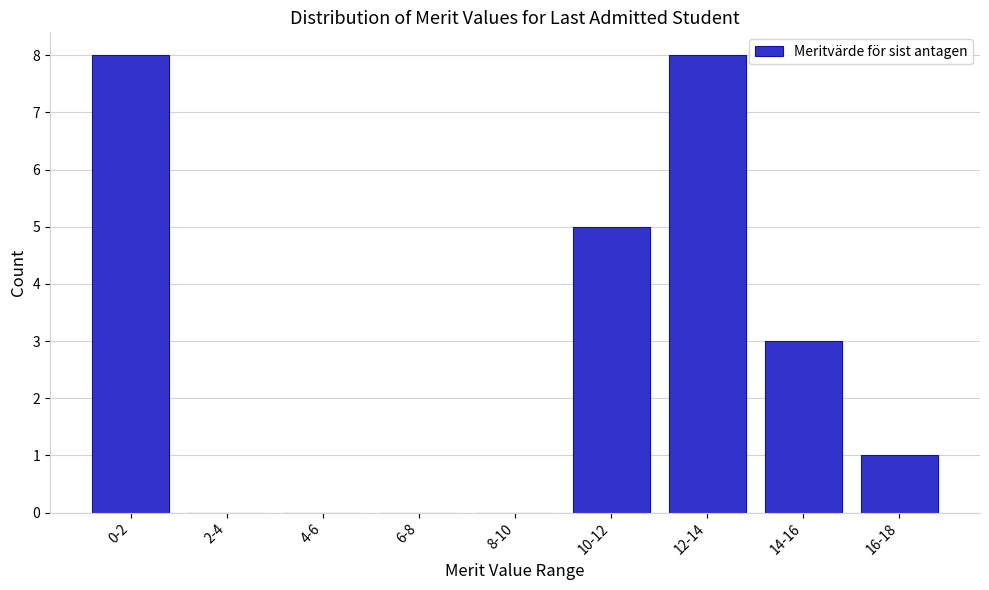

Reading right to left, extract all data points from this chart.

16-18=1	14-16=3	12-14=8	10-12=5	8-10=0	6-8=0	4-6=0	2-4=0	0-2=8